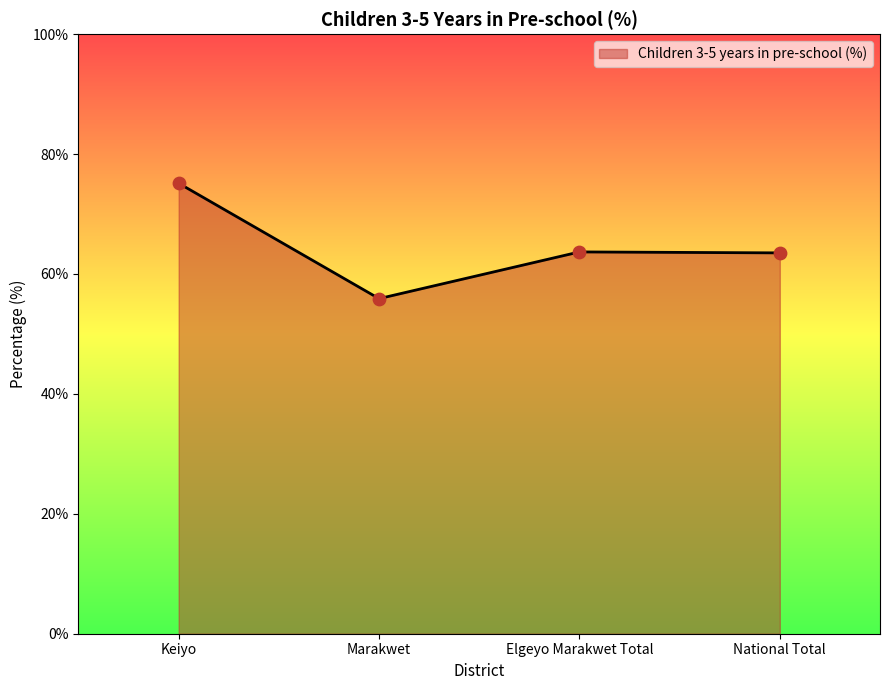

Approximately how many times larger is the value at Keiyo compared to Marakwet?

1.3